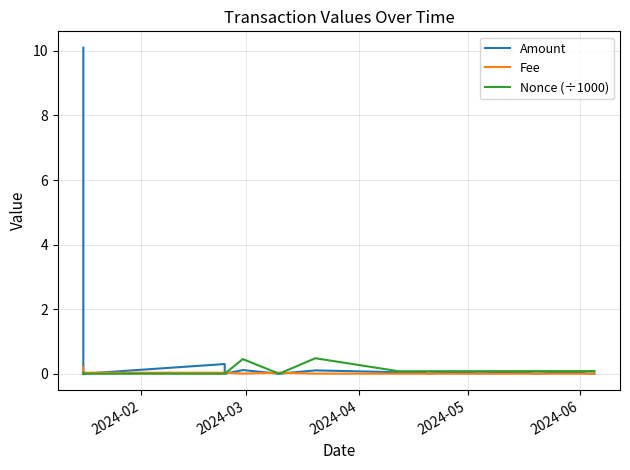

How many series are shown in this chart?

3